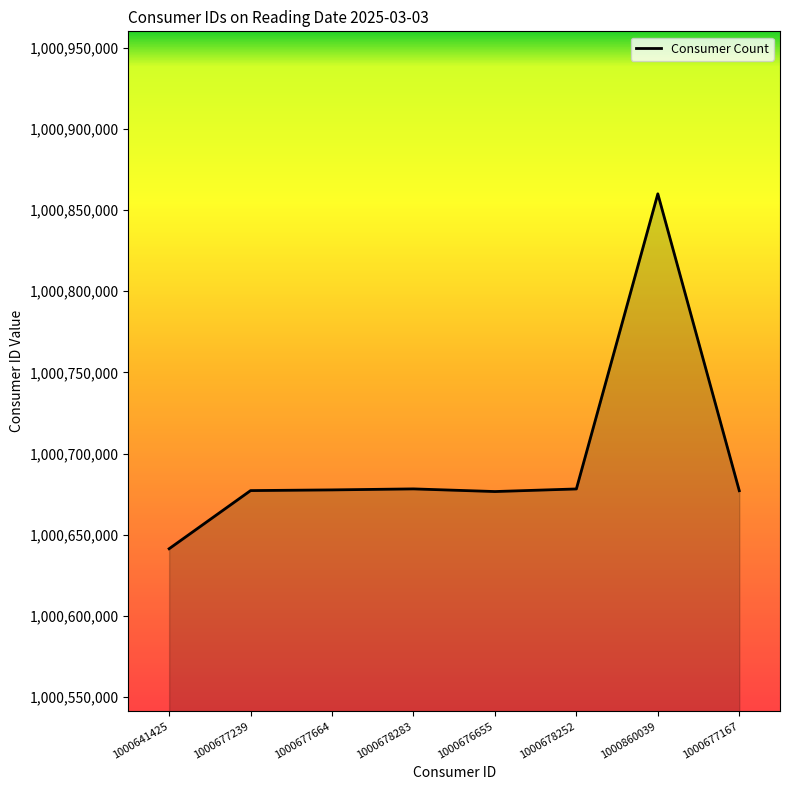

True or false: there are more than 0 points higher than both neighbors.

True